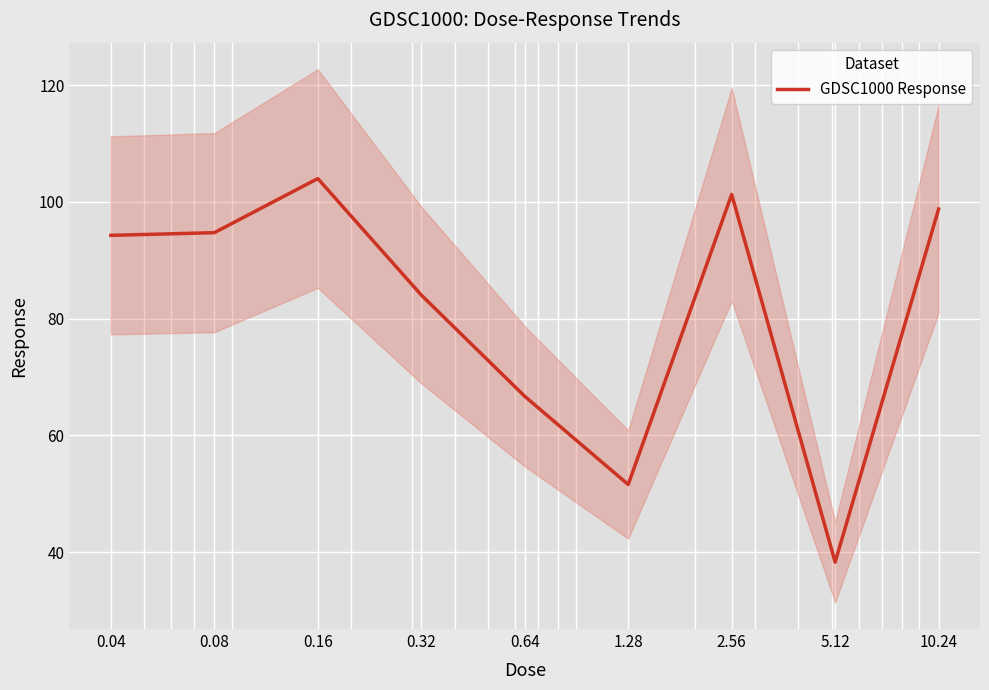

List the labels in order of value, smallest first.

5.12, 1.28, 0.64, 0.32, 0.04, 0.08, 10.24, 2.56, 0.16